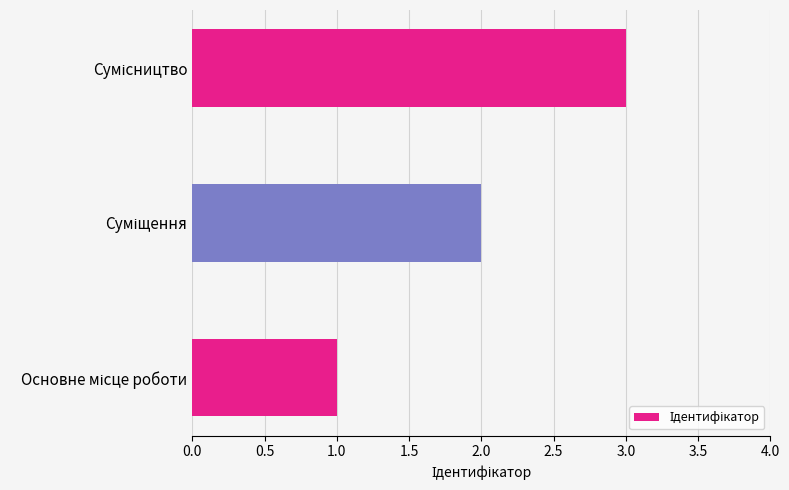

What is the maximum value shown in the chart?

3